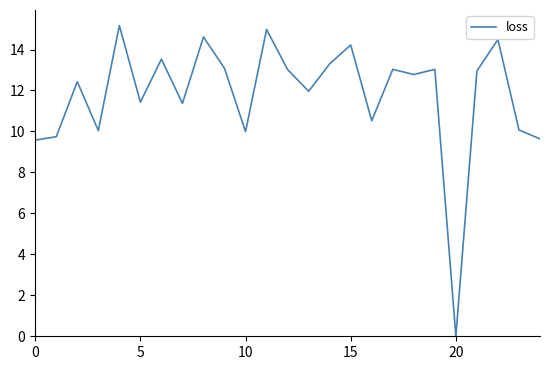

What is the greatest value displayed?

15.2